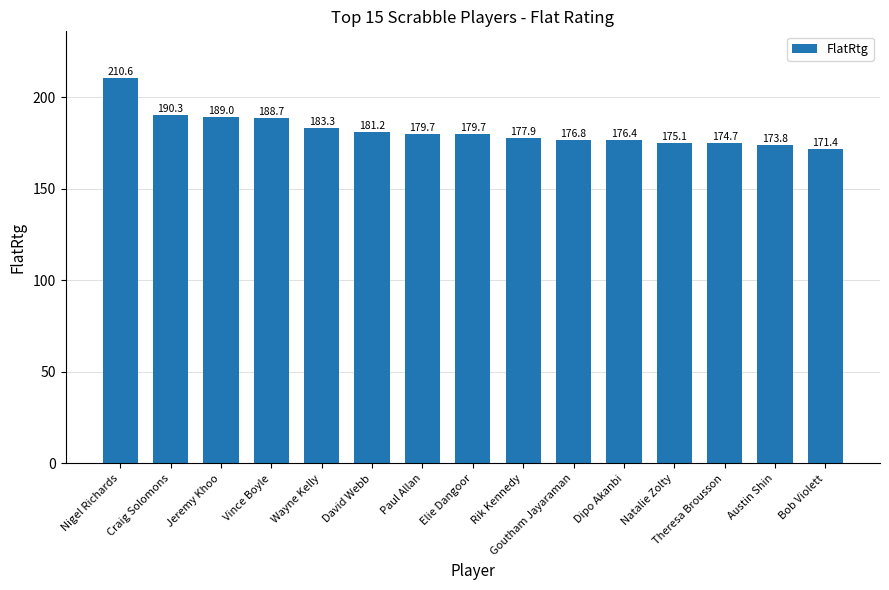

What is the approximate value at Natalie Zolty?

175.1